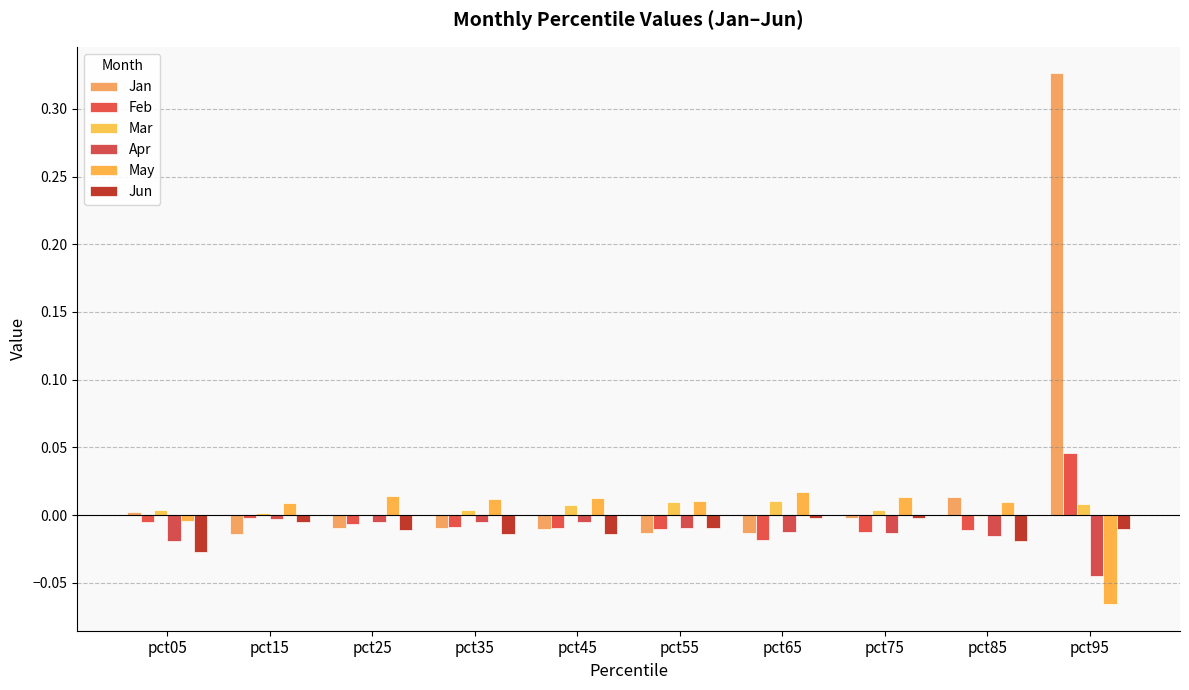

What is the sum of all Apr values?

-0.1